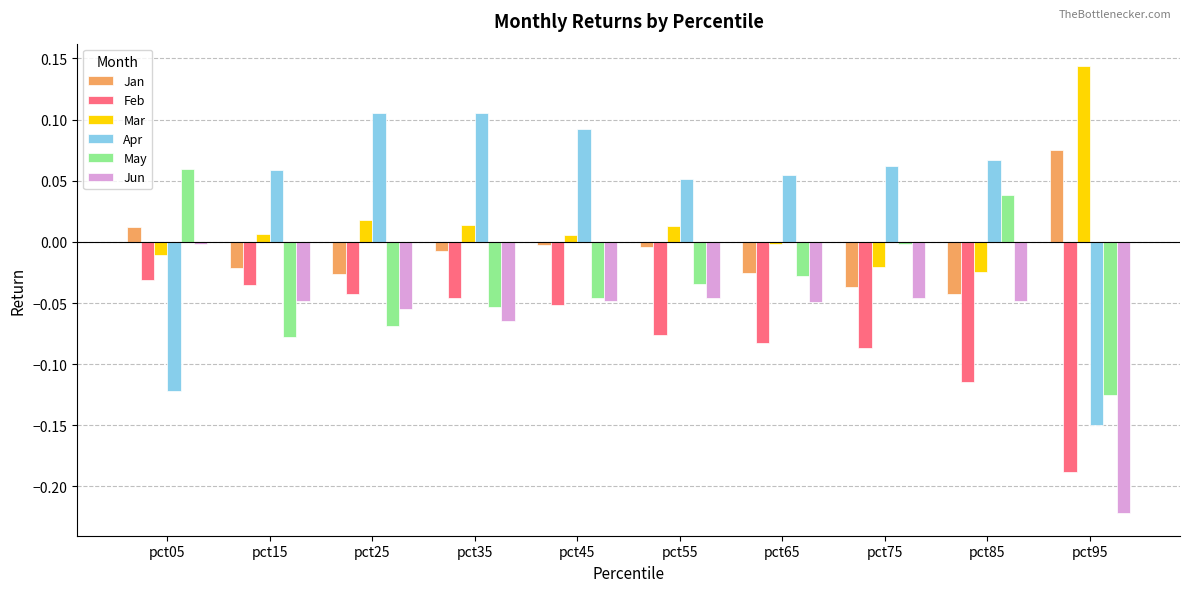

The value of Apr at pct95 is -0.3. True or false?

False